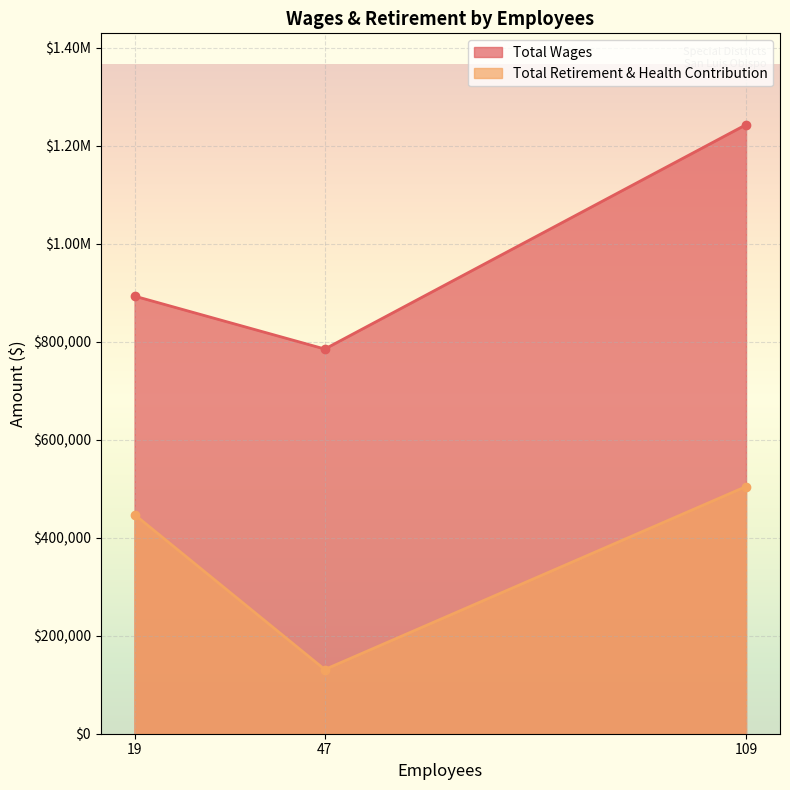

What are all the series names shown in the legend?

Total Wages, Total Retirement & Health Contribution